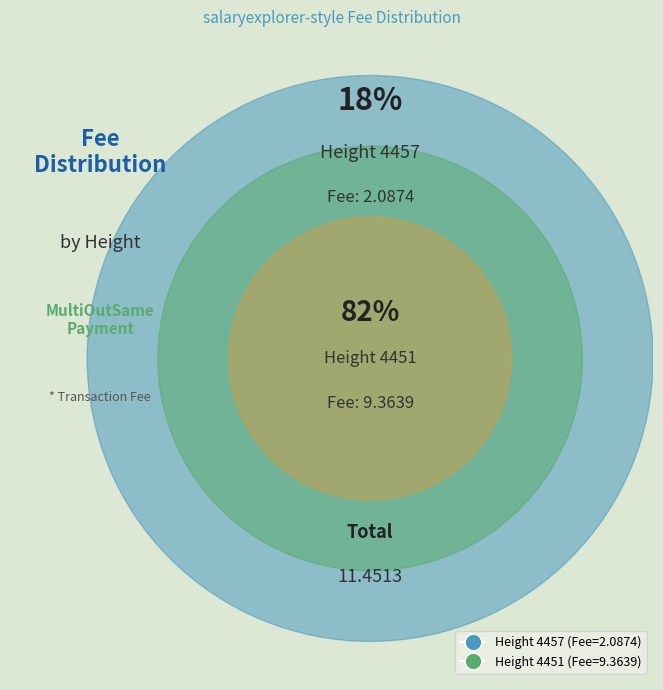

What is the smallest slice in the pie chart?

4457